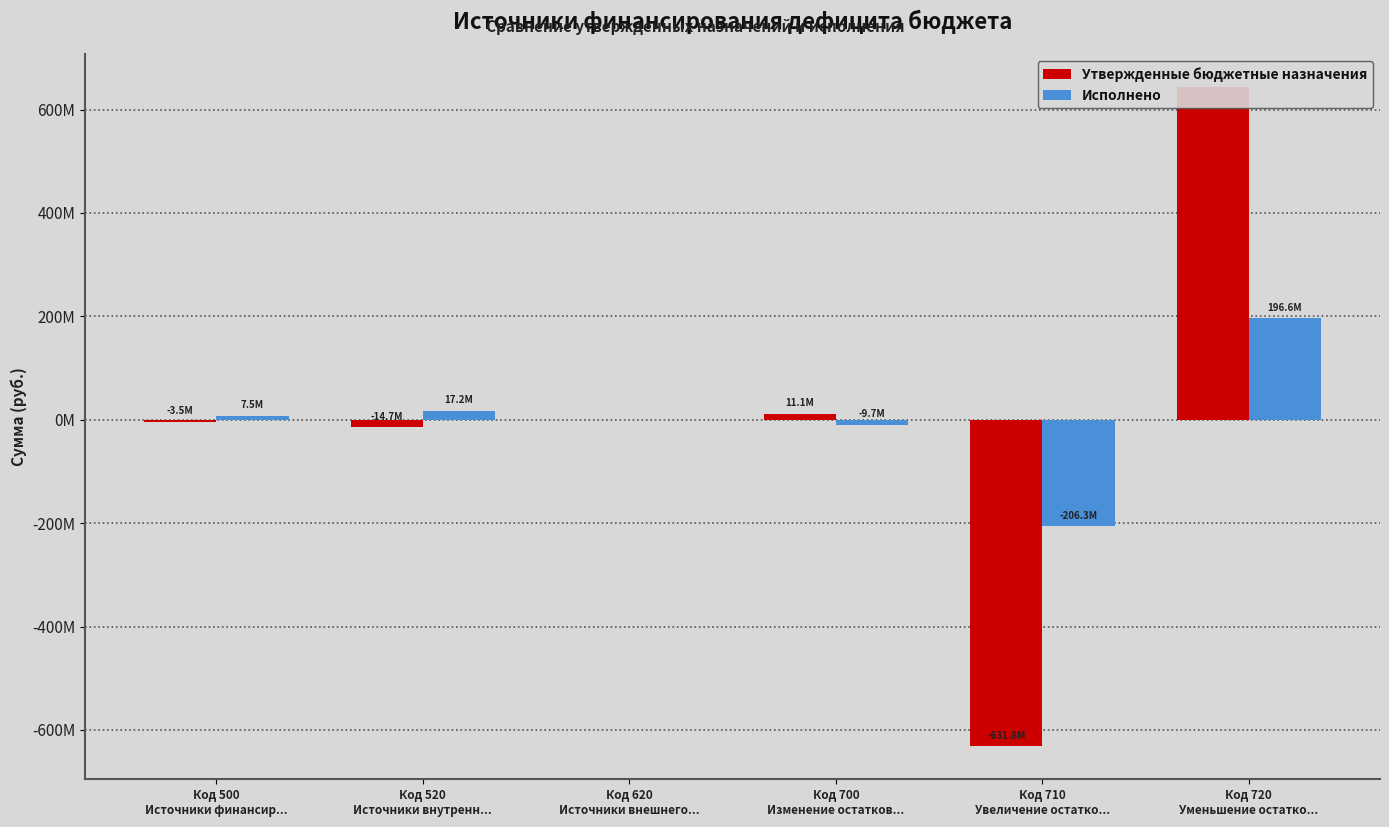

How many series are shown in this chart?

2